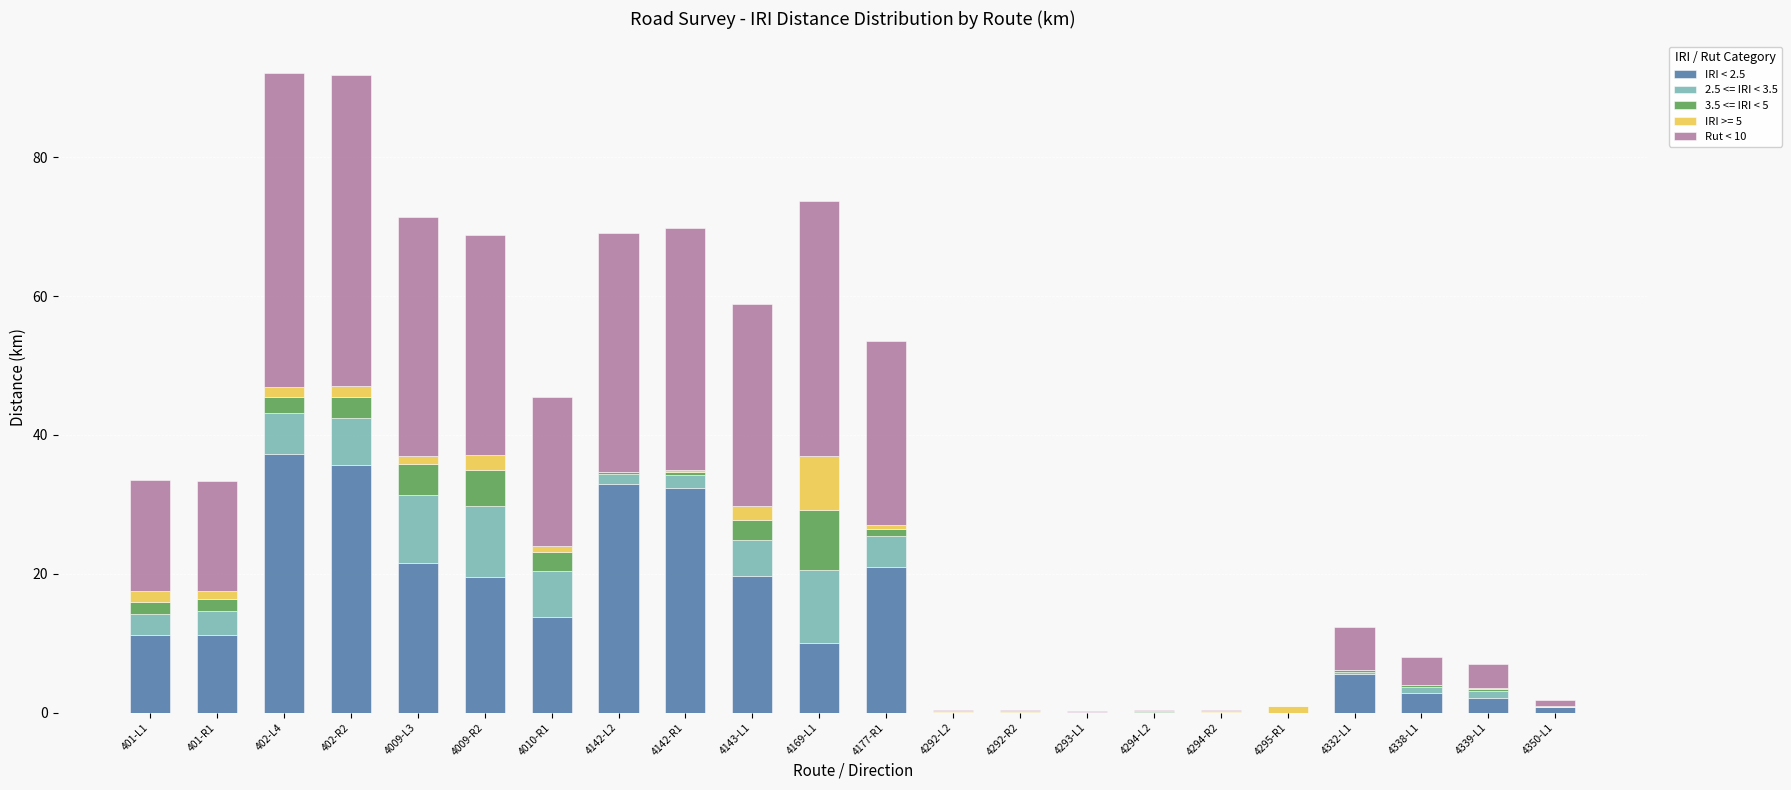

The value of IRI < 2.5 at 4292-R2 is 25.3. True or false?

False